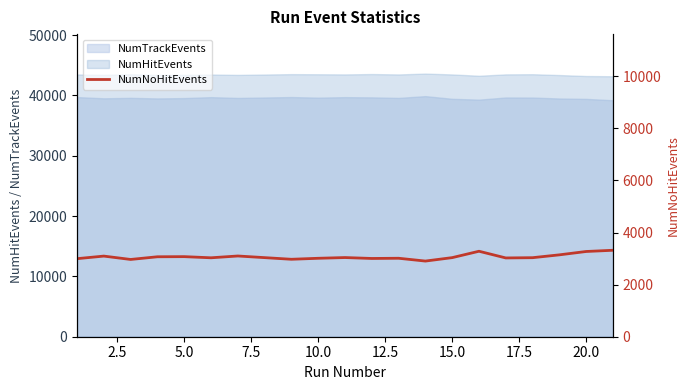

What is the maximum value for NumHitEvents?

43609